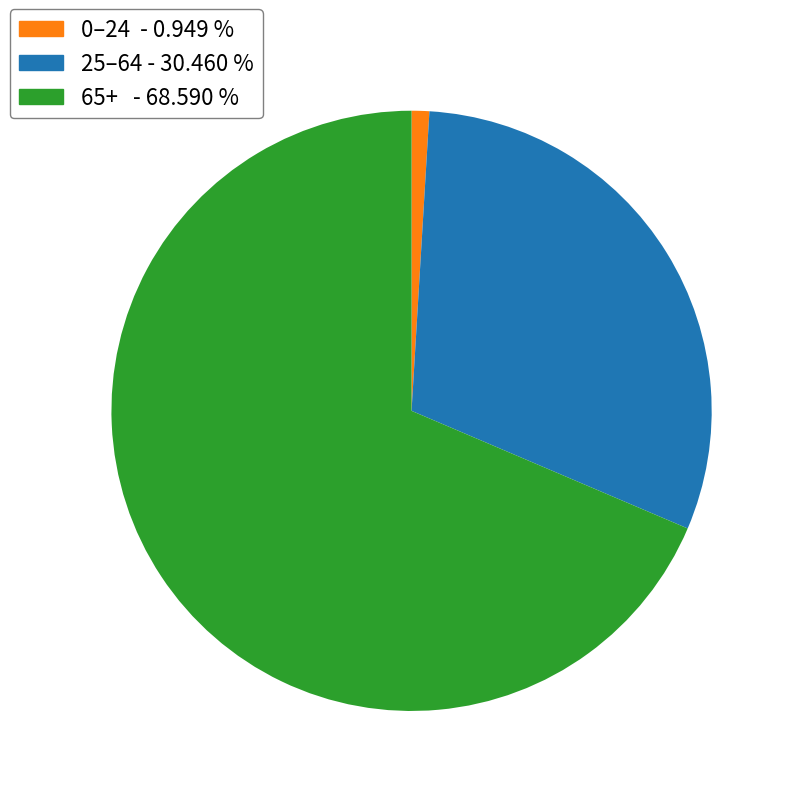

Is there a majority slice in this chart?

Yes